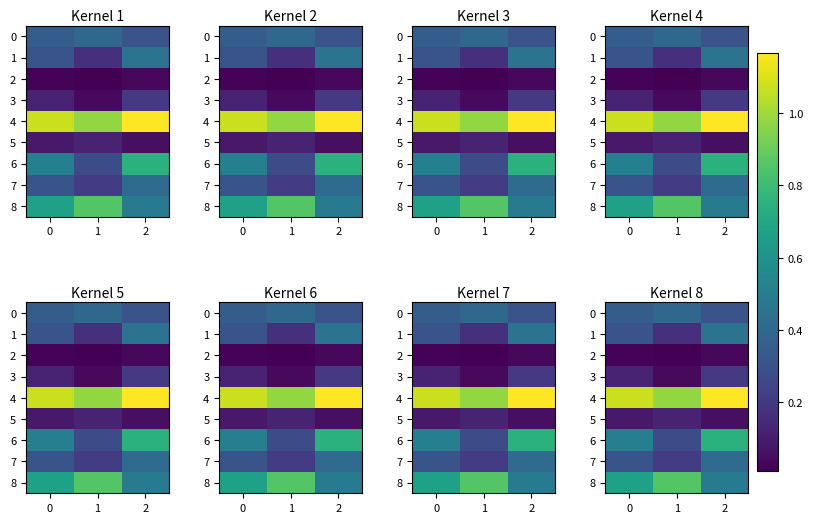

At which category is the sum across all series the highest?

2